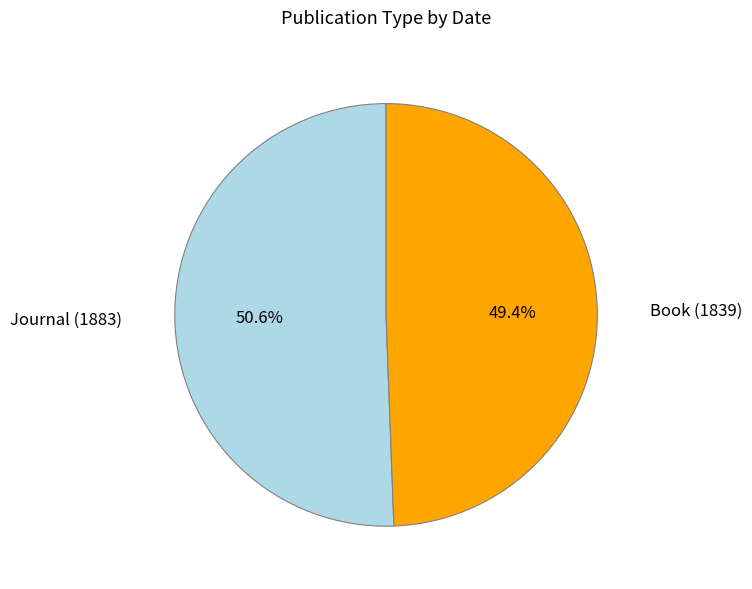

Rank the categories by value from highest to lowest.

Journal (1883), Book (1839)